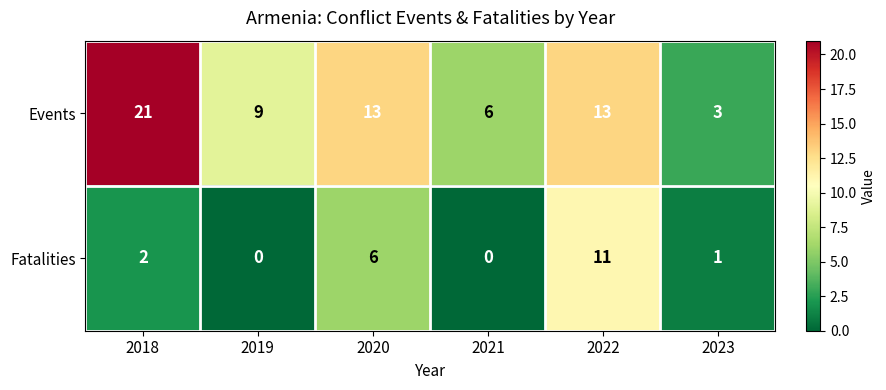

What is the sum of the Events values at 2019 and 2023?

12